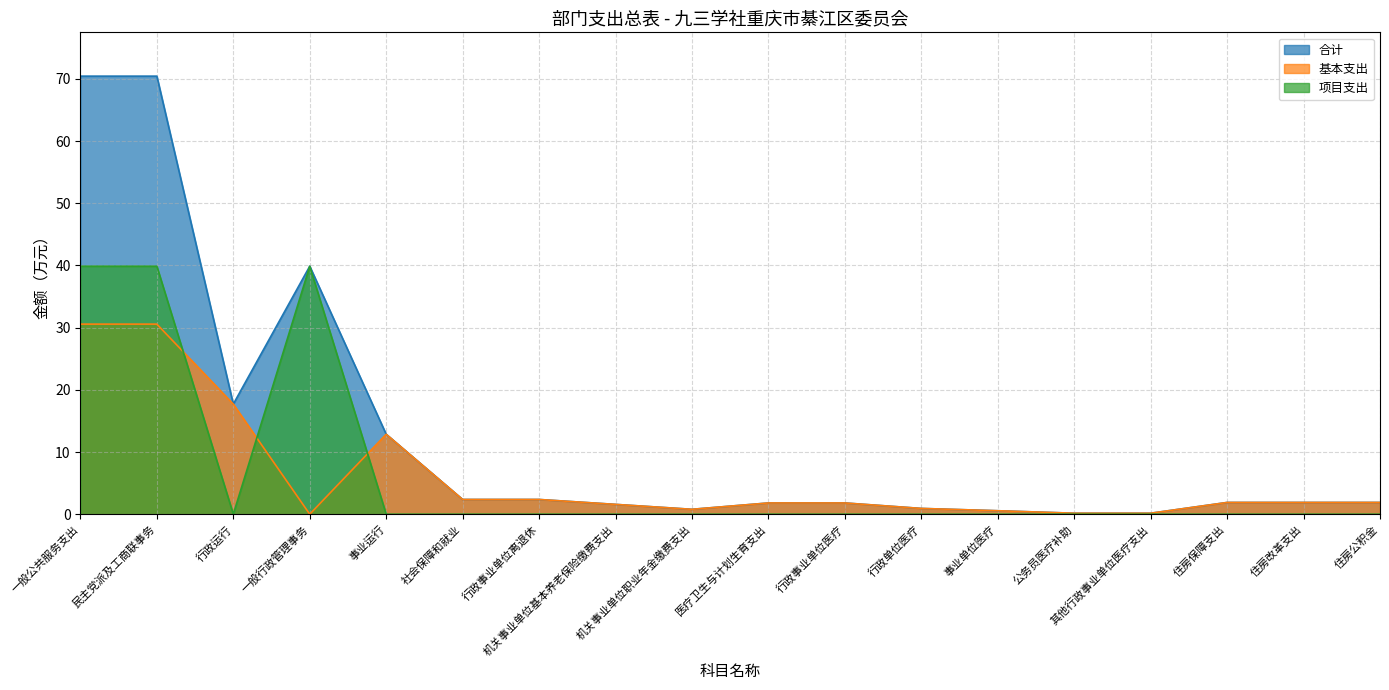

What is the sum of all 基本支出 values?

109.9